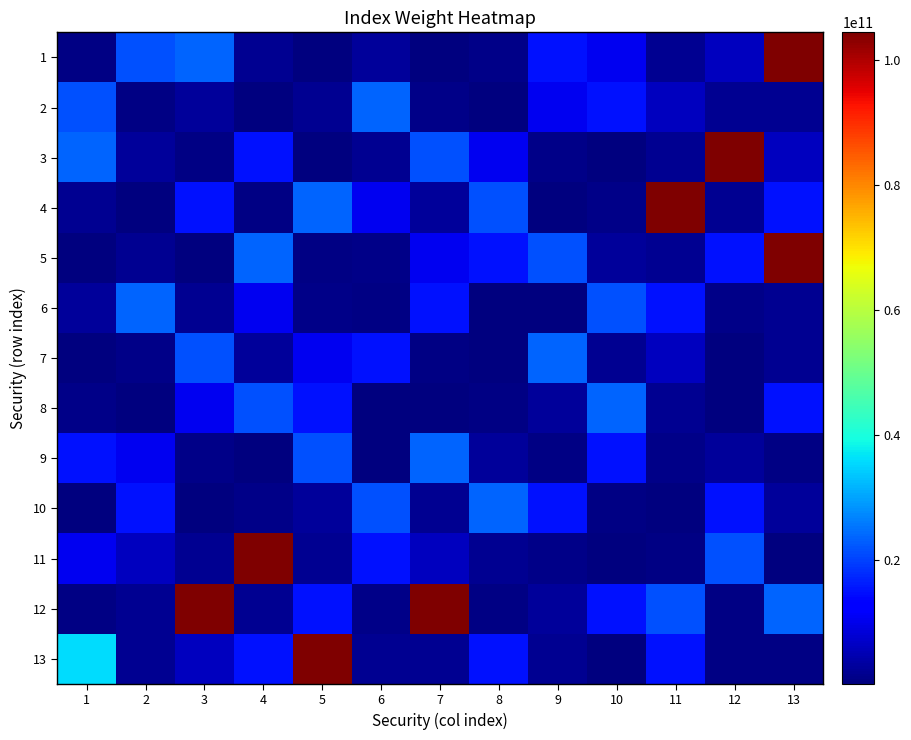

What is the total value across all series at 5?

200663754380